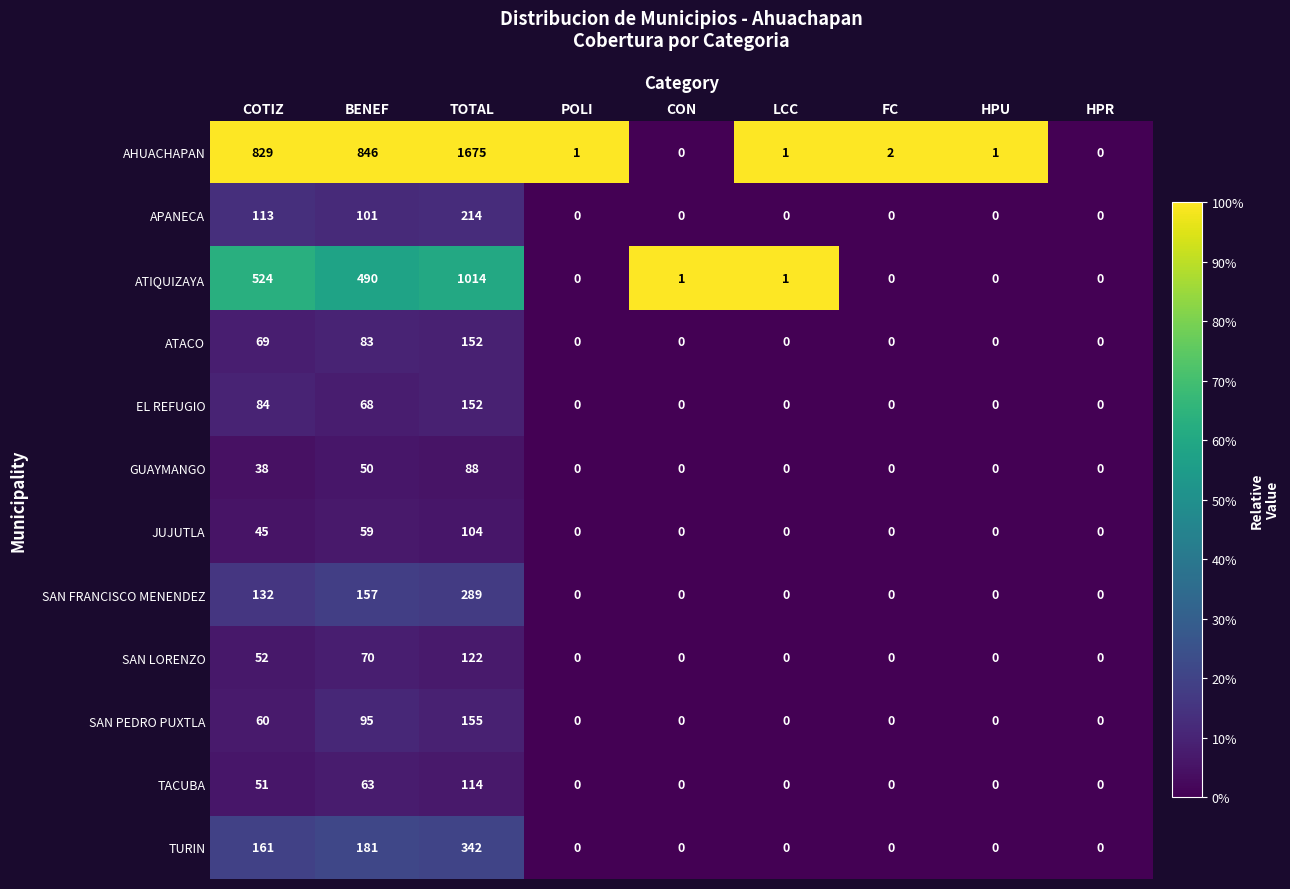

At which label is SAN FRANCISCO MENENDEZ closest to 144?

COTIZ